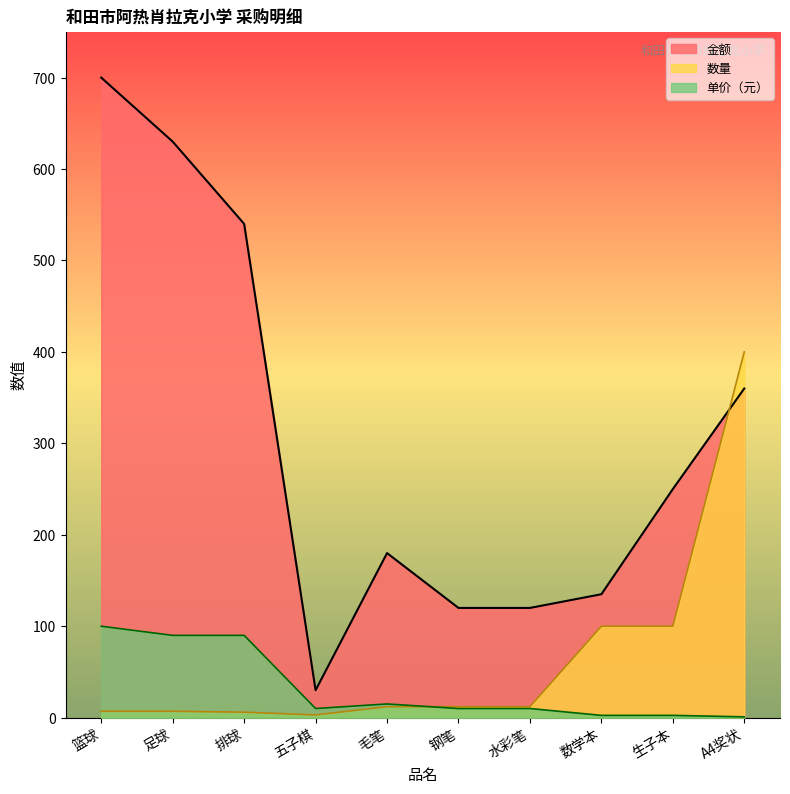

Reading left to right, transcribe all the data shown in this chart.

金额: 700.0	630.0	540.0	30.0	180.0	120.0	120.0	135.0	250.0	360.0
数量: 7.0	7.0	6.0	3.0	12.0	12.0	12.0	100.0	100.0	400.0
单价（元）: 100.0	90.0	90.0	10.0	15.0	10.0	10.0	2.5	2.5	0.9